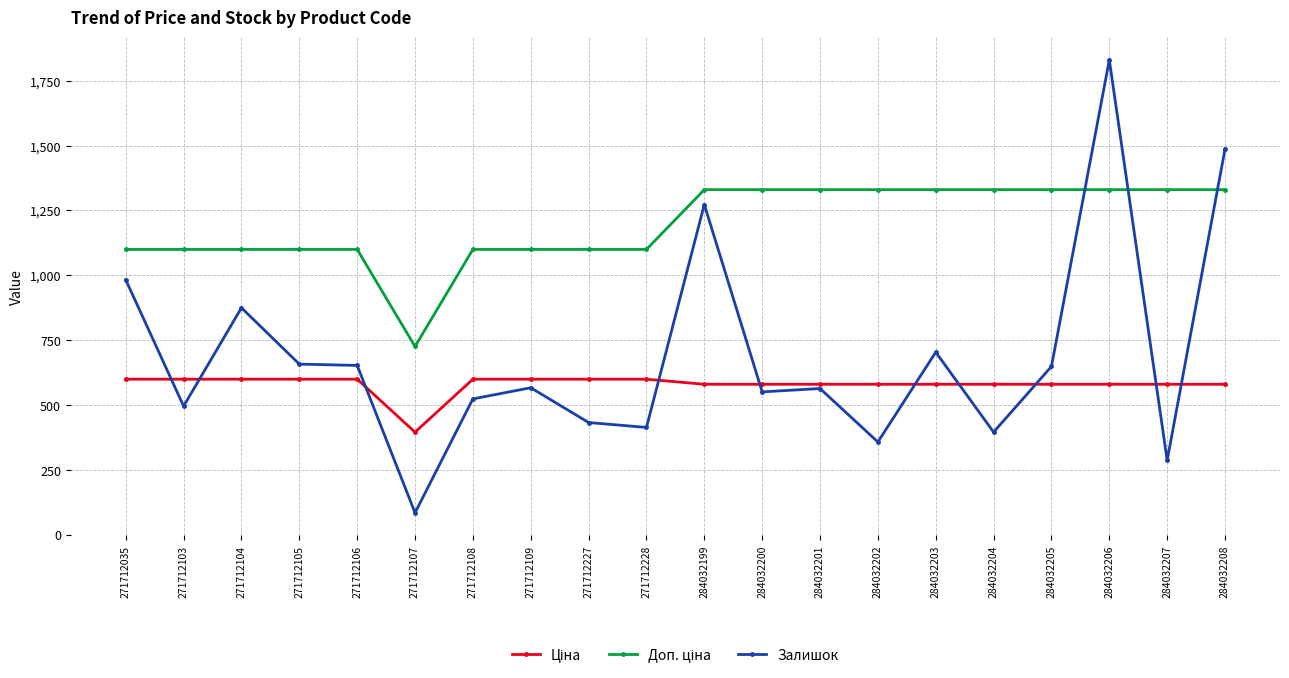

At which category does the chart reach its minimum across all series?

271712107